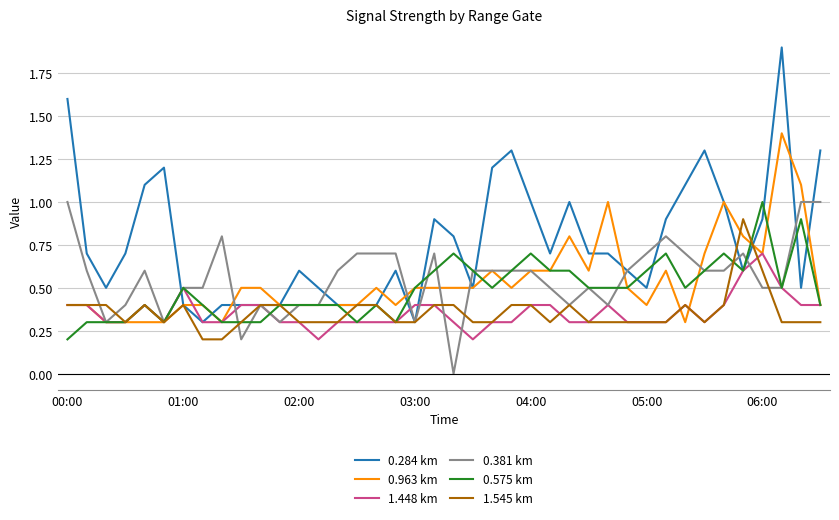

At how many categories does at least one series exceed 0?

40